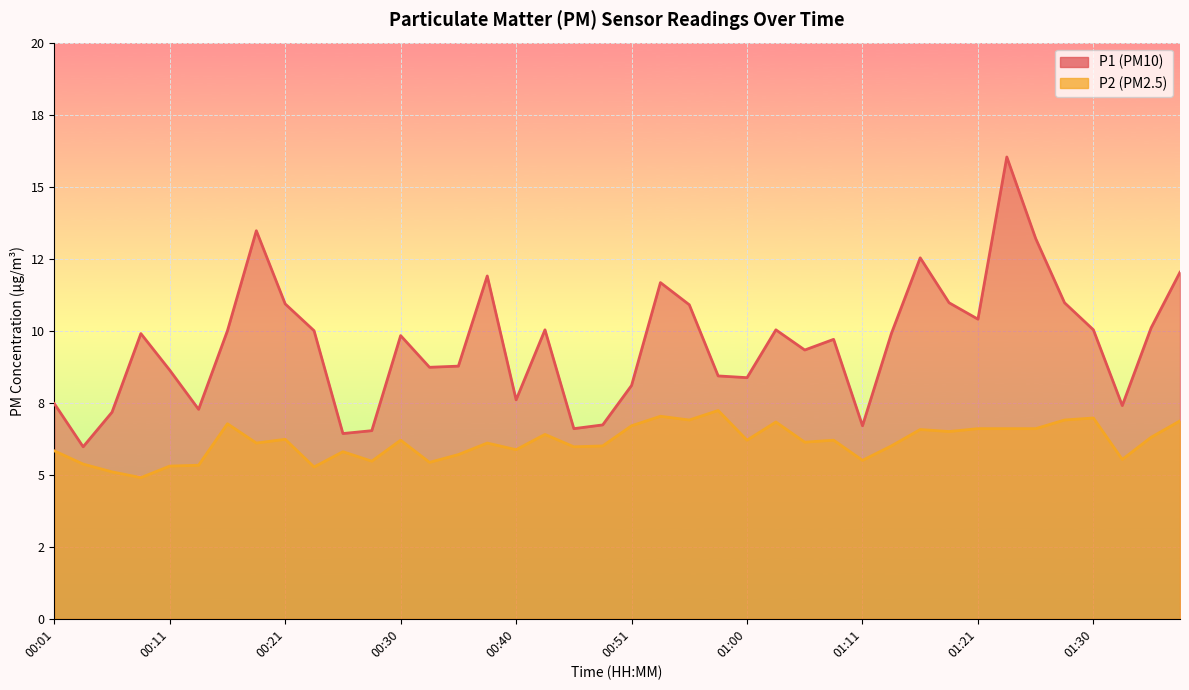

At which label does P2 first exceed 6?

00:16